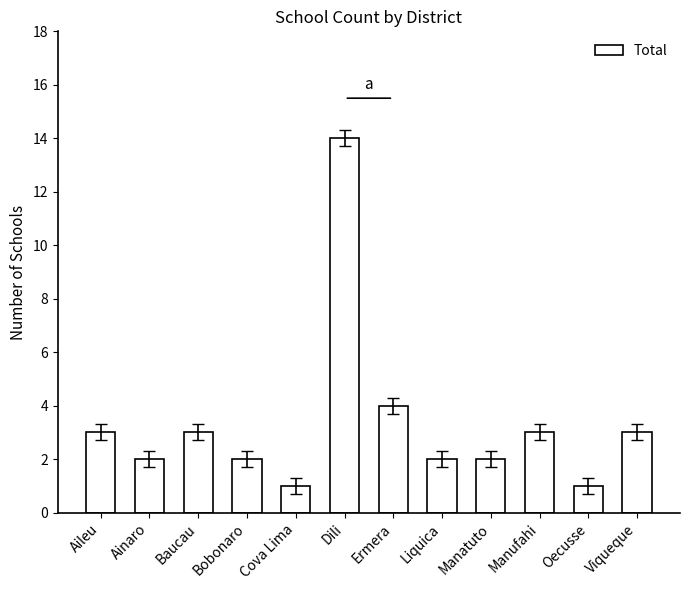

Between Dili and Liquica, which is larger?

Dili